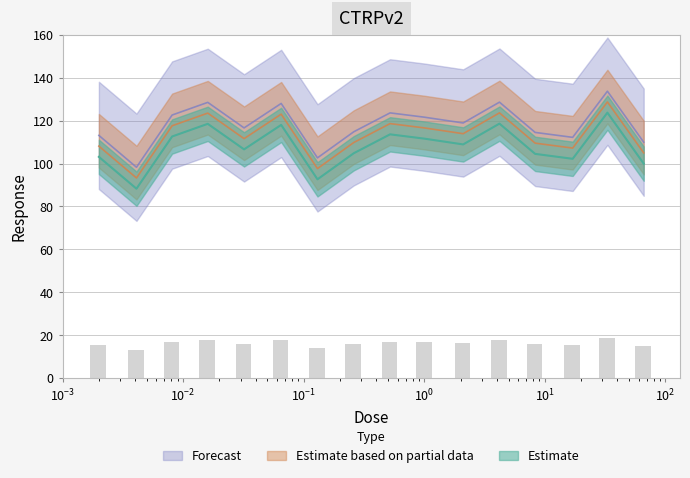

What is the ratio of the value at 0.52 to the value at 0.26?

1.1